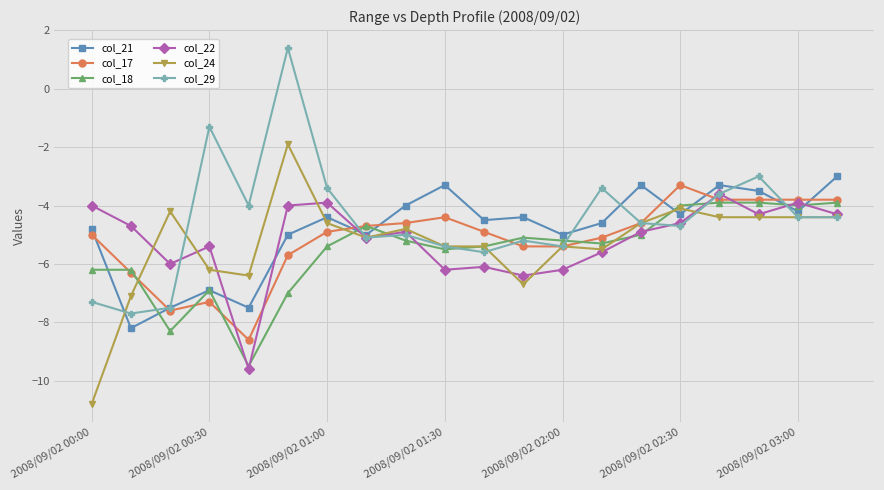

True or false: col_17 has more than 2 points higher than both neighbors.

True